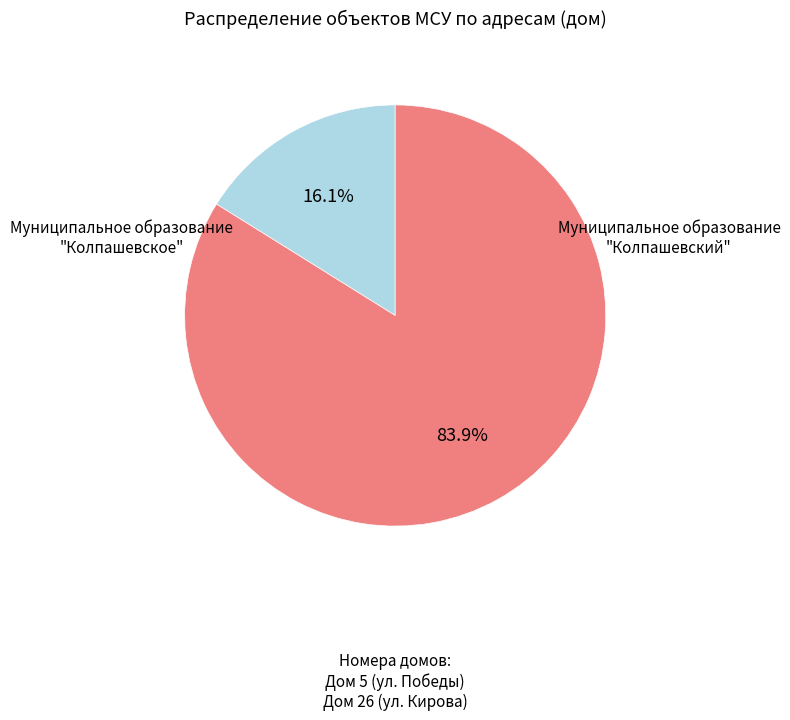

To the nearest percent, what is the difference between the largest and smallest slice percentages?

68%